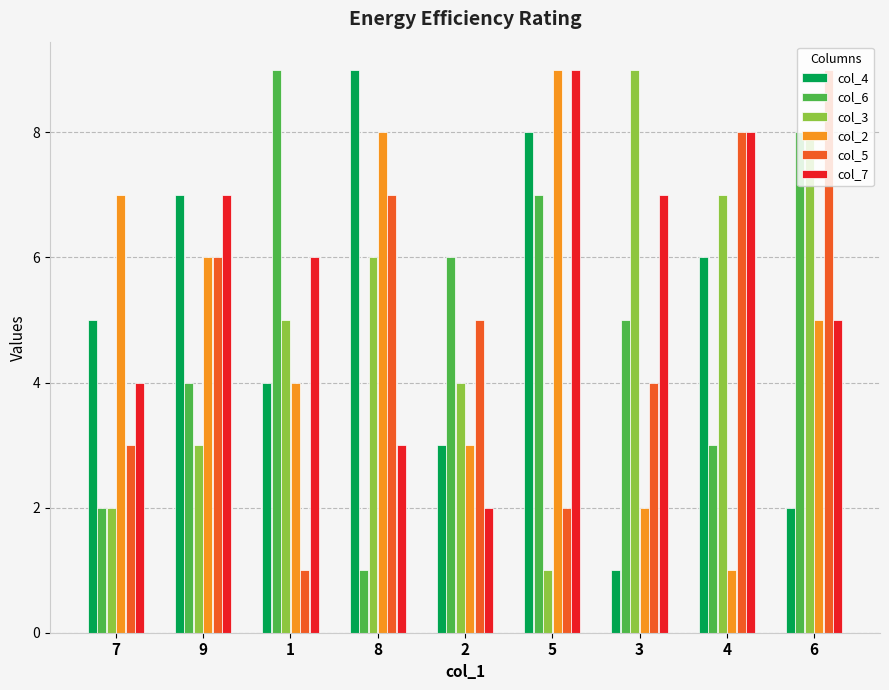

Reading left to right, extract all data points from this chart.

col_4: 5	7	4	9	3	8	1	6	2
col_6: 2	4	9	1	6	7	5	3	8
col_3: 2	3	5	6	4	1	9	7	8
col_2: 7	6	4	8	3	9	2	1	5
col_5: 3	6	1	7	5	2	4	8	9
col_7: 4	7	6	3	2	9	7	8	5